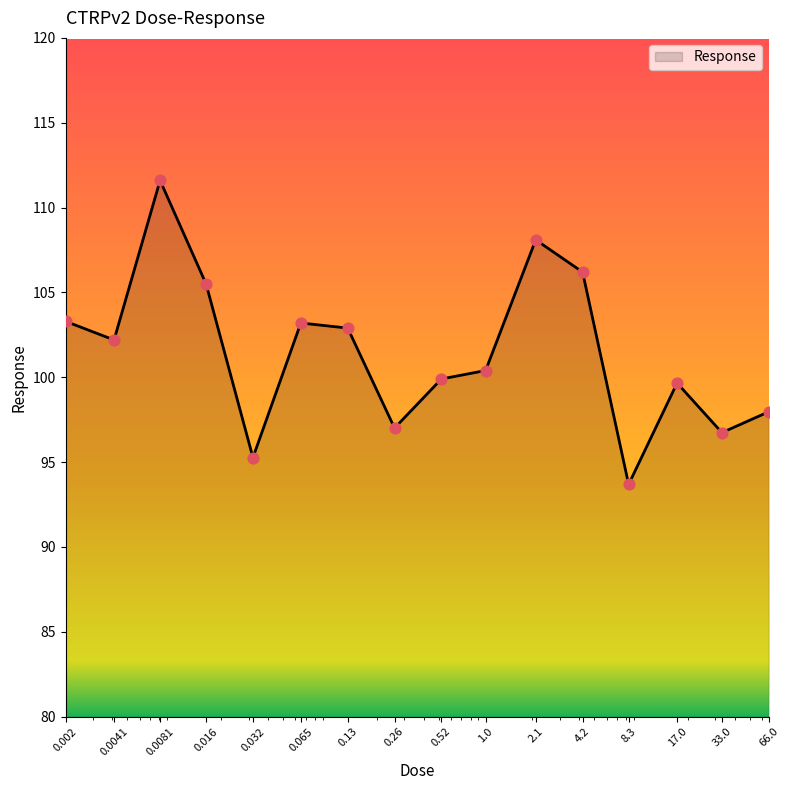

What is the difference between the maximum and minimum values?

17.9